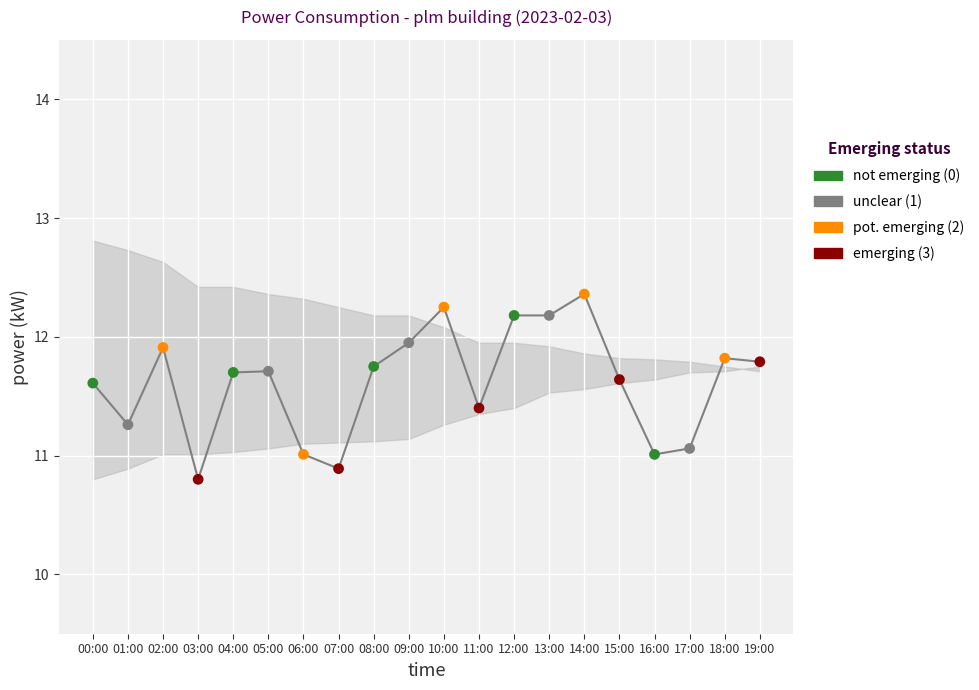

Approximately how many times larger is the value at 00:00 compared to 17:00?

1.0